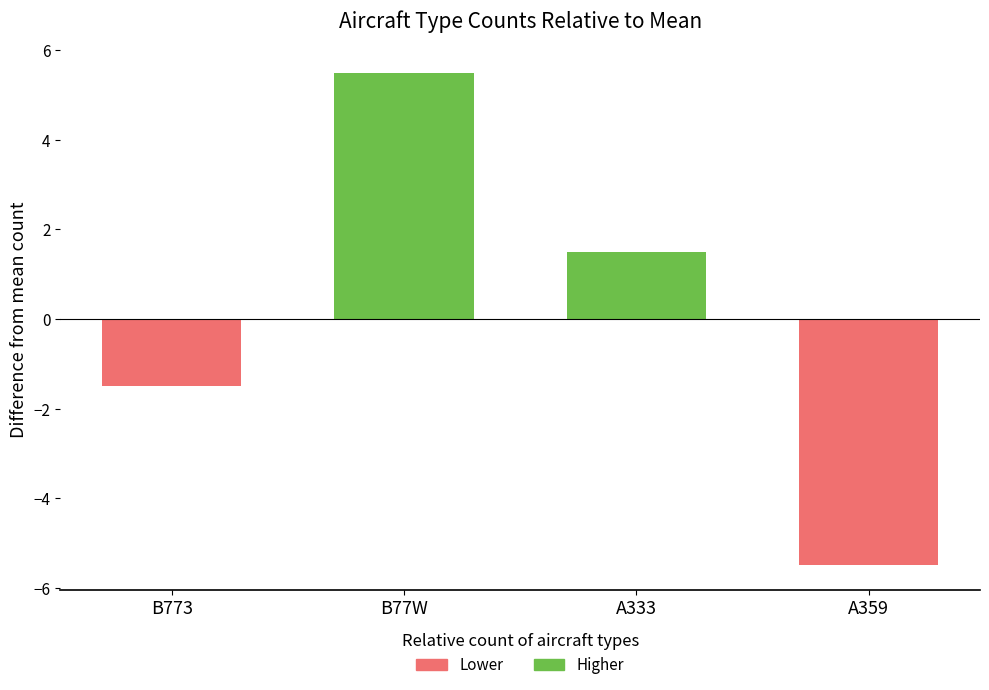

Which has a higher value, B77W or A333?

B77W